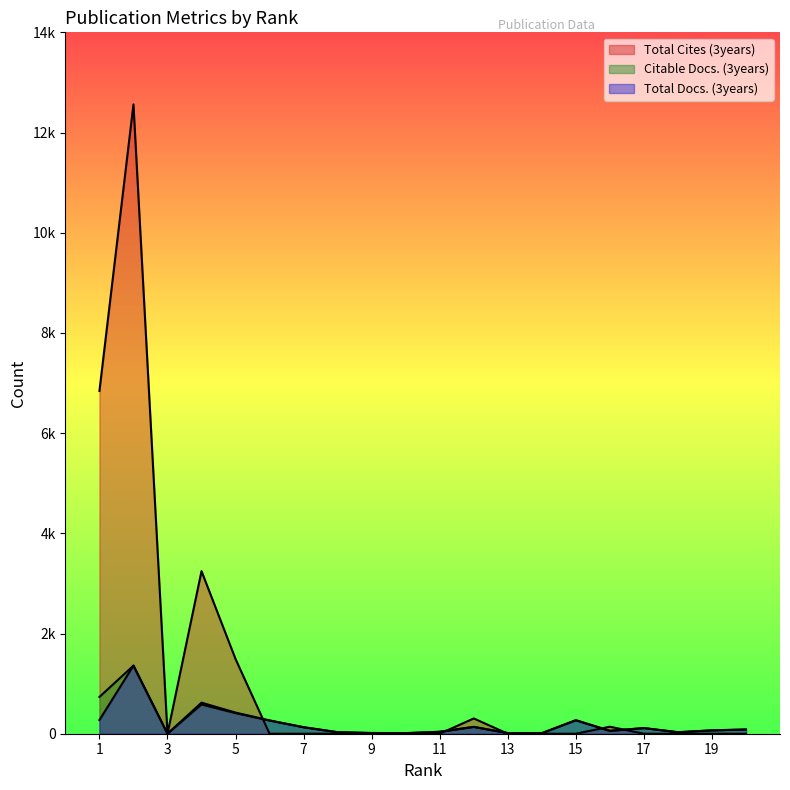

Between 1 and 17, which is larger?

1